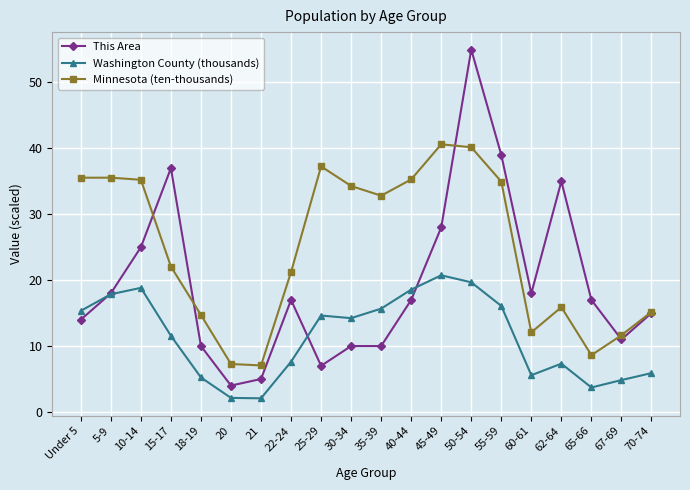

Which series has the widest spread of values?

This Area